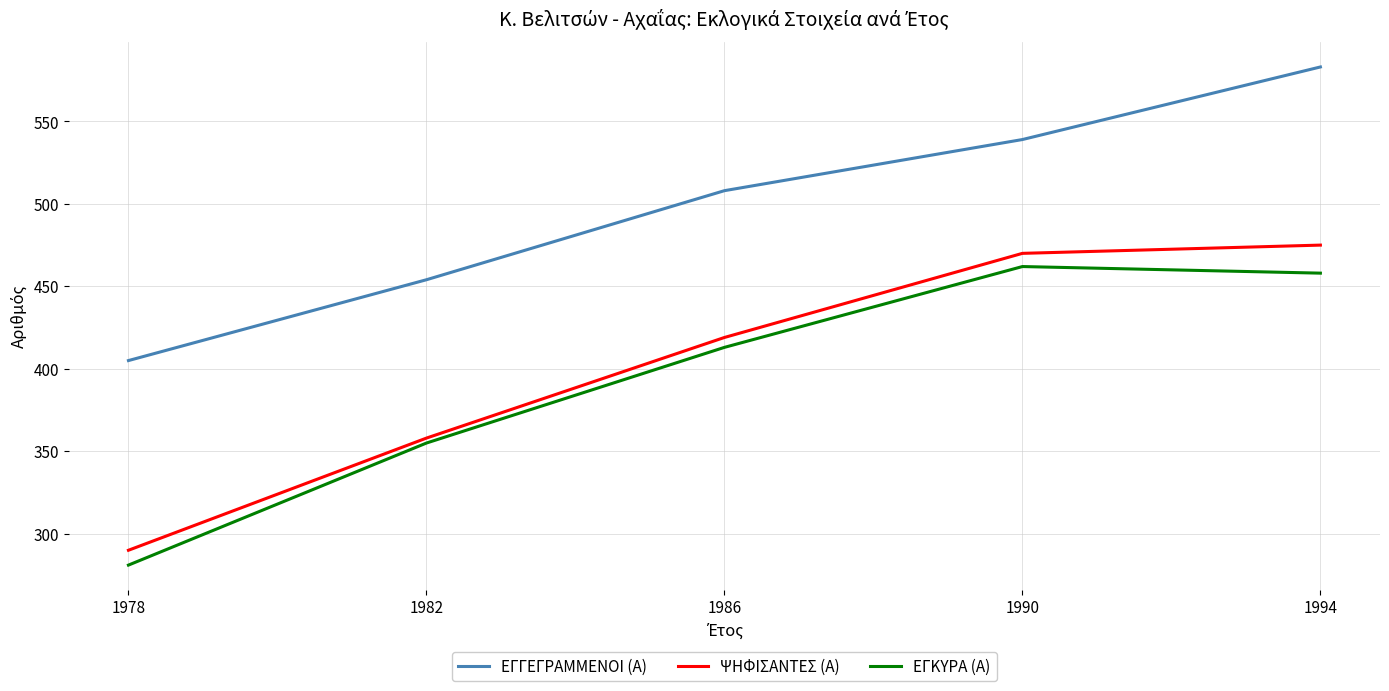

Does the chart have visible grid lines?

Yes